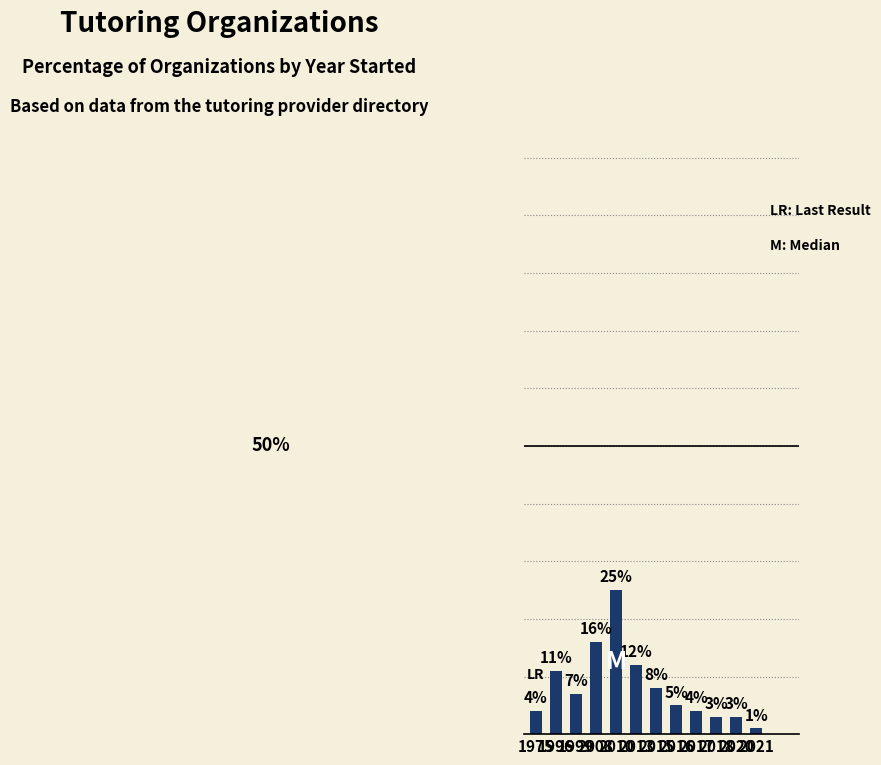

Are the bars horizontal?

No